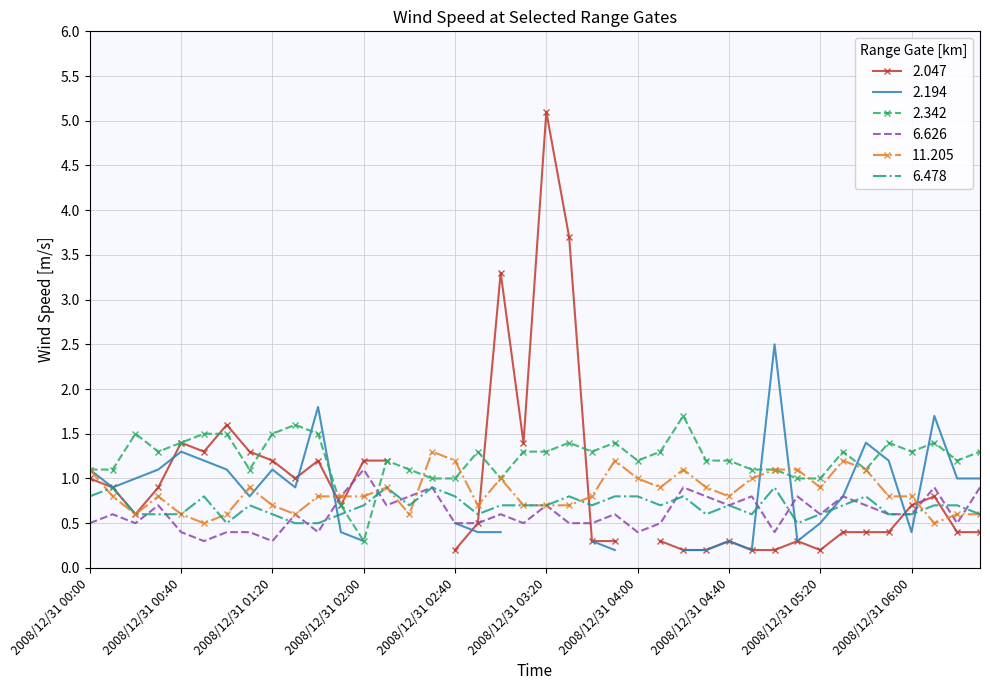

In   6.626, how many points are lower than both neighbors (excluding endpoints)?

11